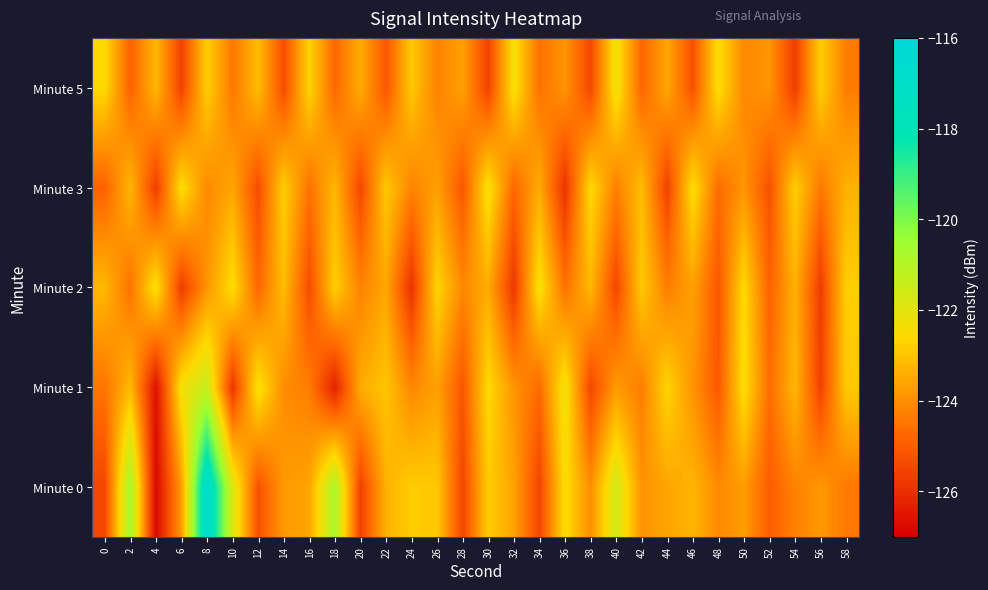

Reading left to right, extract all data points from this chart.

Minute 0: 0=-125.5	2=-120.6	4=-126.8	6=-123.8	8=-116.7	10=-121.8	12=-125.2	14=-123.8	16=-123.6	18=-120.8	20=-125.6	22=-123.4	24=-122.8	26=-122.9	28=-125.5	30=-122.8	32=-123.6	34=-125.5	36=-122.5	38=-124.0	40=-121.6	42=-123.9	44=-123.6	46=-123.3	48=-124.1	50=-123.7	52=-125.0	54=-124.3	56=-123.8	58=-124.4
Minute 1: 0=-124.5	2=-123.2	4=-126.6	6=-122.3	8=-121.4	10=-125.8	12=-122.3	14=-124.0	16=-124.3	18=-126.3	20=-123.5	22=-123.0	24=-124.2	26=-123.7	28=-125.1	30=-122.6	32=-123.9	34=-124.7	36=-122.2	38=-125.4	40=-123.8	42=-124.3	44=-122.7	46=-123.9	48=-125.1	50=-122.4	52=-124.7	54=-123.2	56=-125.6	58=-122.9
Minute 2: 0=-123.2	2=-124.6	4=-122.3	6=-125.7	8=-123.9	10=-122.5	12=-124.8	14=-123.1	16=-125.3	18=-122.8	20=-124.2	22=-123.6	24=-125.9	26=-122.7	28=-124.1	30=-123.5	32=-125.8	34=-122.3	36=-124.6	38=-123.2	40=-125.5	42=-122.9	44=-124.3	46=-123.7	48=-125.1	50=-122.6	52=-124.9	54=-123.3	56=-125.7	58=-122.8
Minute 3: 0=-124.9	2=-123.2	4=-125.7	6=-122.5	8=-124.1	10=-123.6	12=-125.3	14=-122.8	16=-124.6	18=-123.2	20=-125.5	22=-122.9	24=-124.2	26=-123.7	28=-125.1	30=-122.3	32=-124.8	34=-123.5	36=-125.9	38=-122.6	40=-124.3	42=-123.1	44=-125.6	46=-122.5	48=-124.7	50=-123.9	52=-125.2	54=-122.8	56=-124.5	58=-123.3
Minute 5: 0=-122.6	2=-124.9	4=-123.2	6=-125.6	8=-122.8	10=-124.5	12=-123.1	14=-125.3	16=-122.7	18=-124.8	20=-123.5	22=-125.1	24=-122.9	26=-124.2	28=-123.7	30=-125.6	32=-122.3	34=-124.6	36=-123.9	38=-125.5	40=-122.2	42=-124.8	44=-123.6	46=-125.2	48=-122.5	50=-124.1	52=-123.9	54=-125.7	56=-122.8	58=-124.3